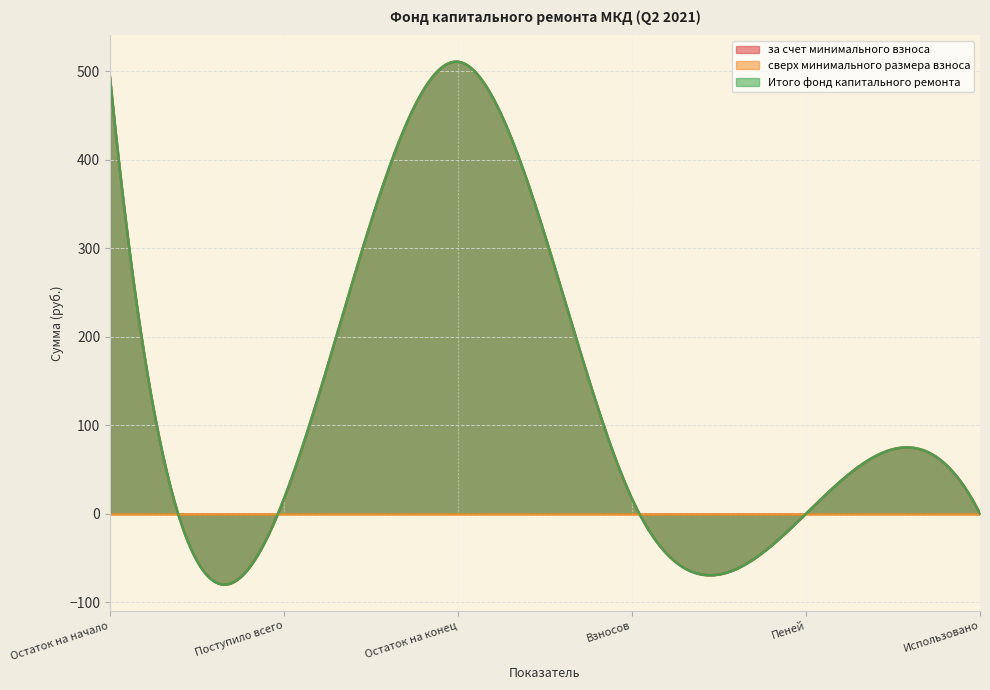

True or false: Итого фонд капитального ремонта has more than 0 points higher than both neighbors.

True